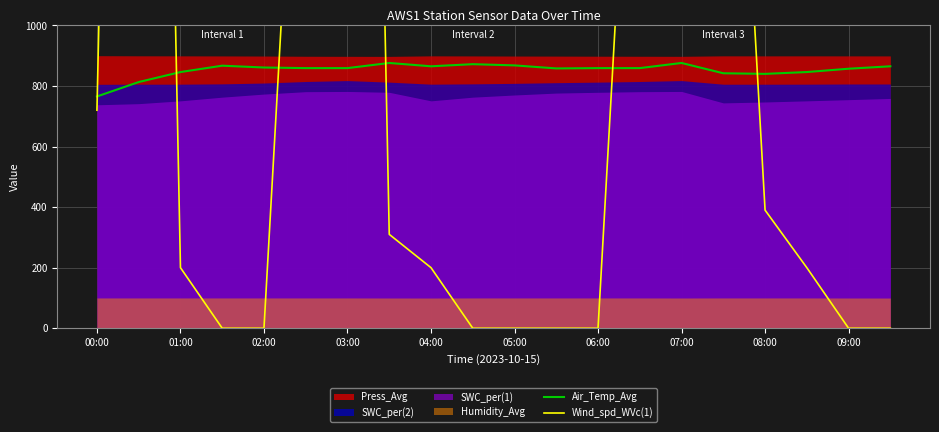

What is the sum of all Air_Temp_Avg values?

17053.4